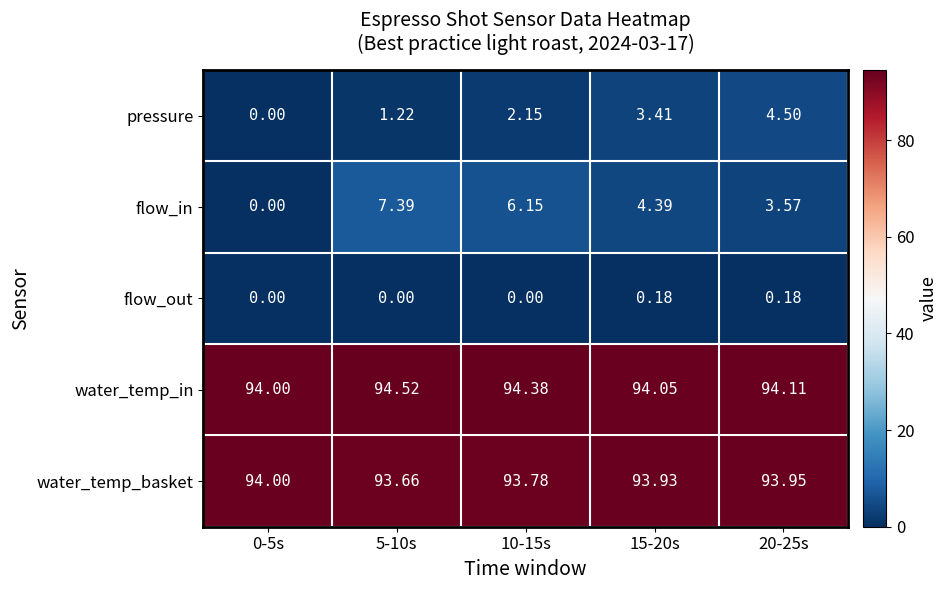

At 5-10s, list the series in order from largest to smallest.

water_temp_in, water_temp_basket, flow_in, pressure, flow_out